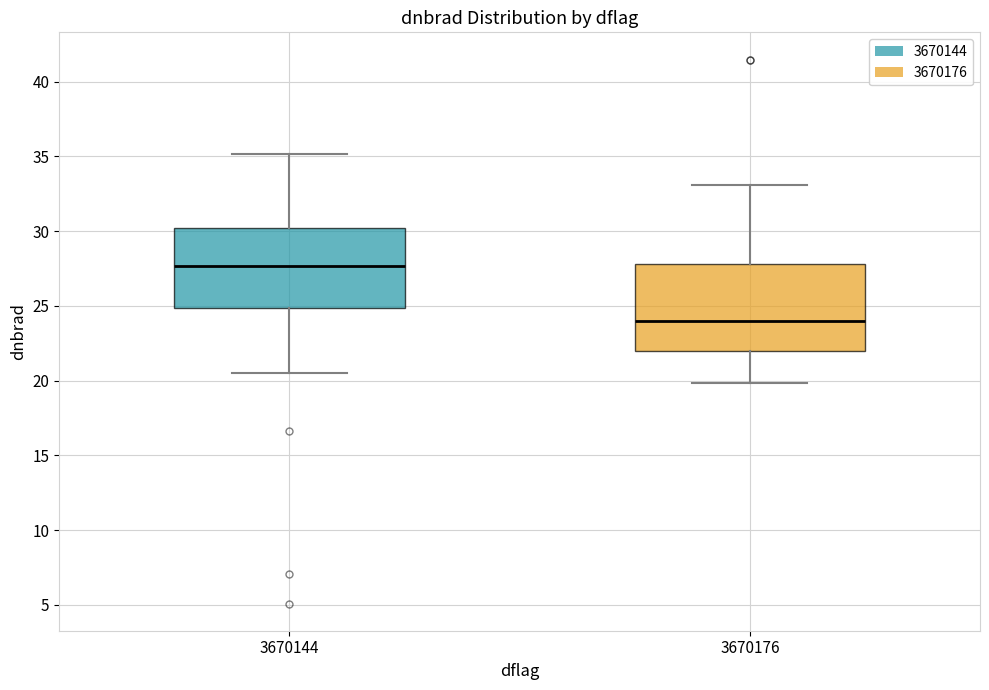

Which box has the lowest median line?

3670176